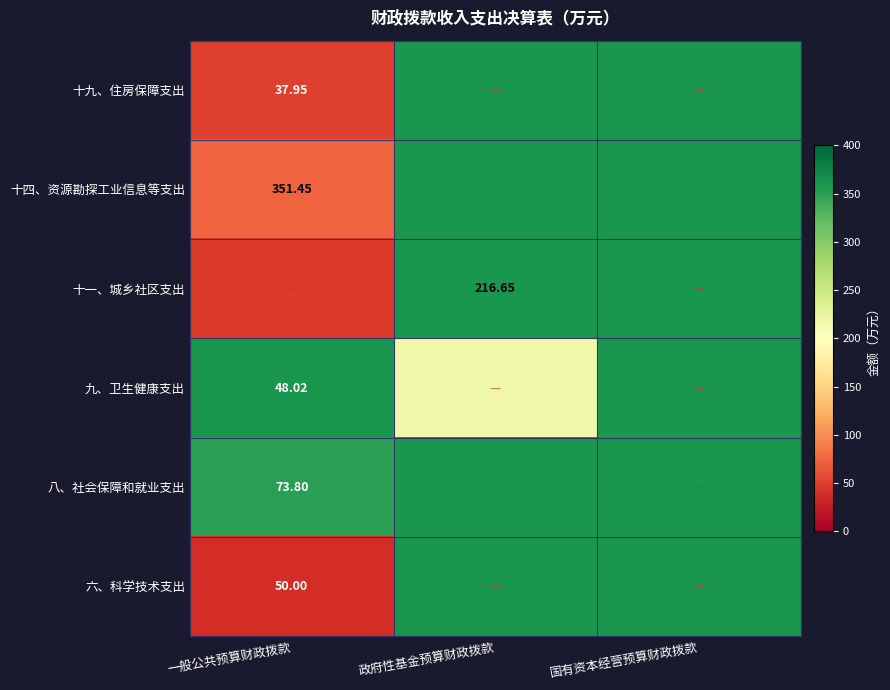

The value of 六、科学技术支出 at 国有资本经营预算财政拨款 is -15.8. True or false?

False